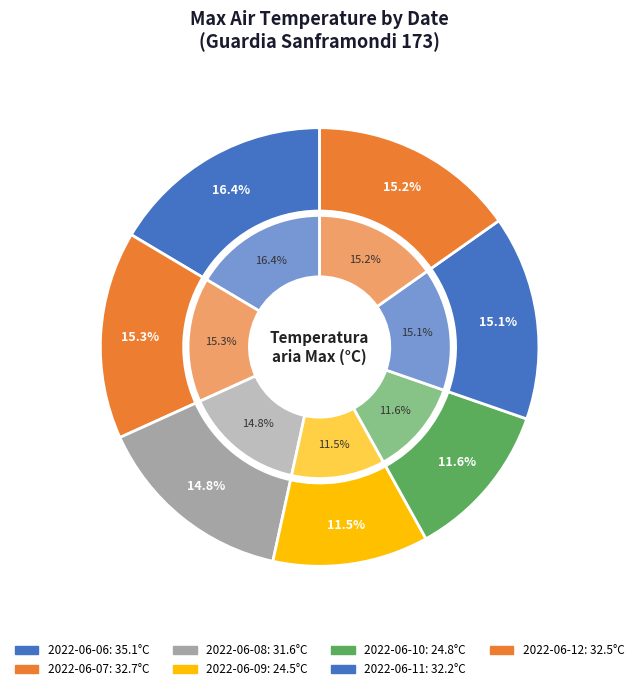

Count the number of slices in the pie.

7